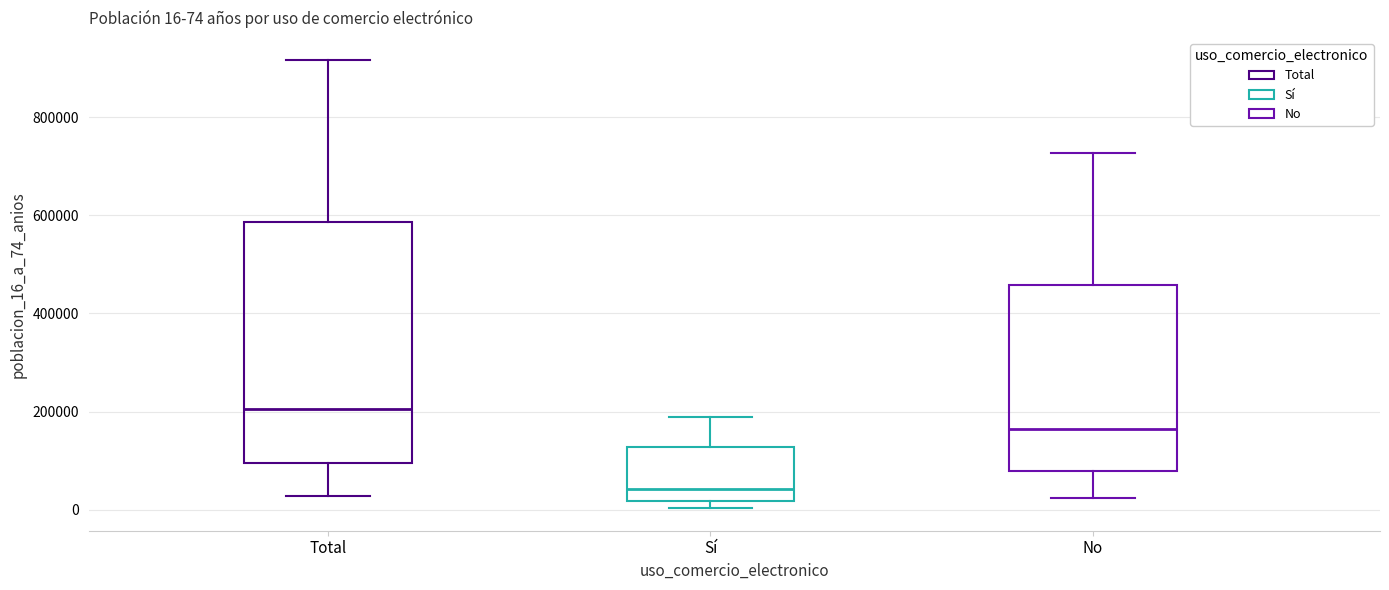

Which box has the highest median line?

Total